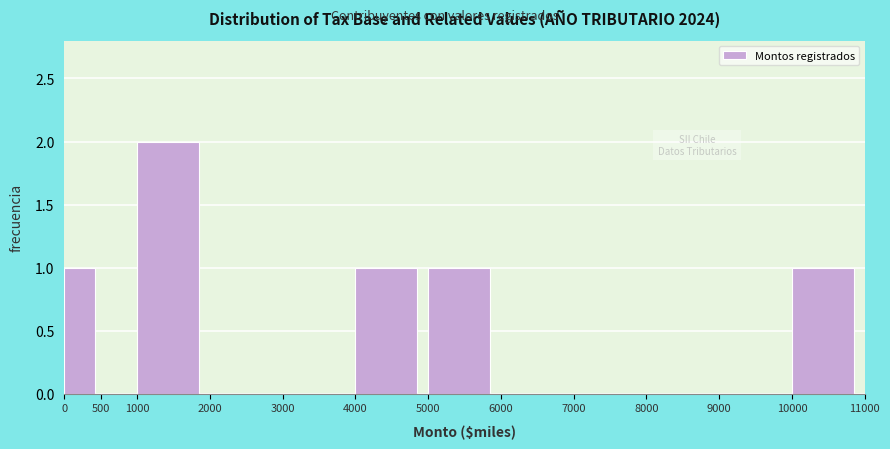

Reading left to right, list every bar in this chart as the range it spans on the x-axis followed by its height. The values are not printed on the chart, so give them approximately, as read against the axis.

0 to 500: 1
500 to 1000: 0
1000 to 2000: 2
2000 to 3000: 0
3000 to 4000: 0
4000 to 5000: 1
5000 to 6000: 1
6000 to 7000: 0
7000 to 8000: 0
8000 to 9000: 0
9000 to 10000: 0
10000 to 11000: 1